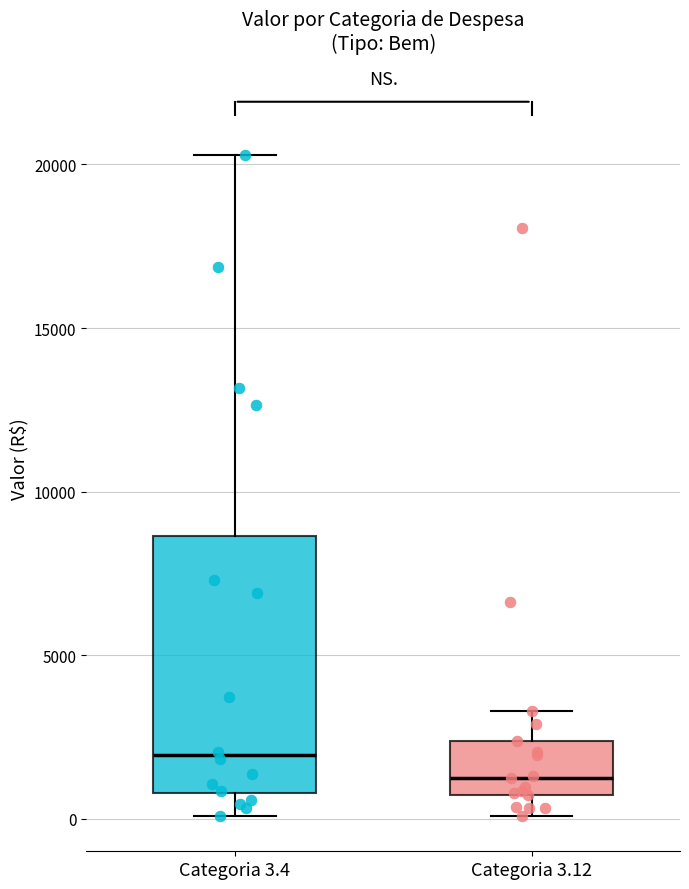

Which box is the tallest, from its lower edge to its upper edge?

Categoria 3.4